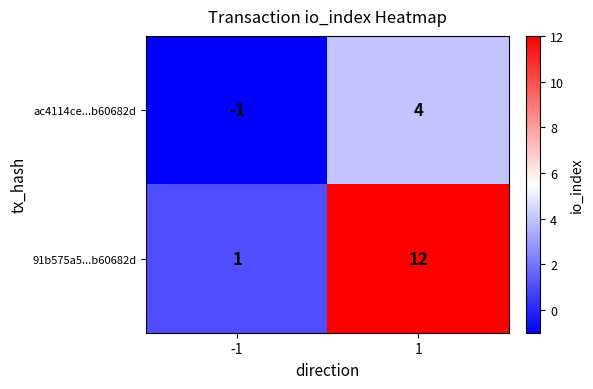

Which series has the widest spread of values?

91b575a5...b60682d